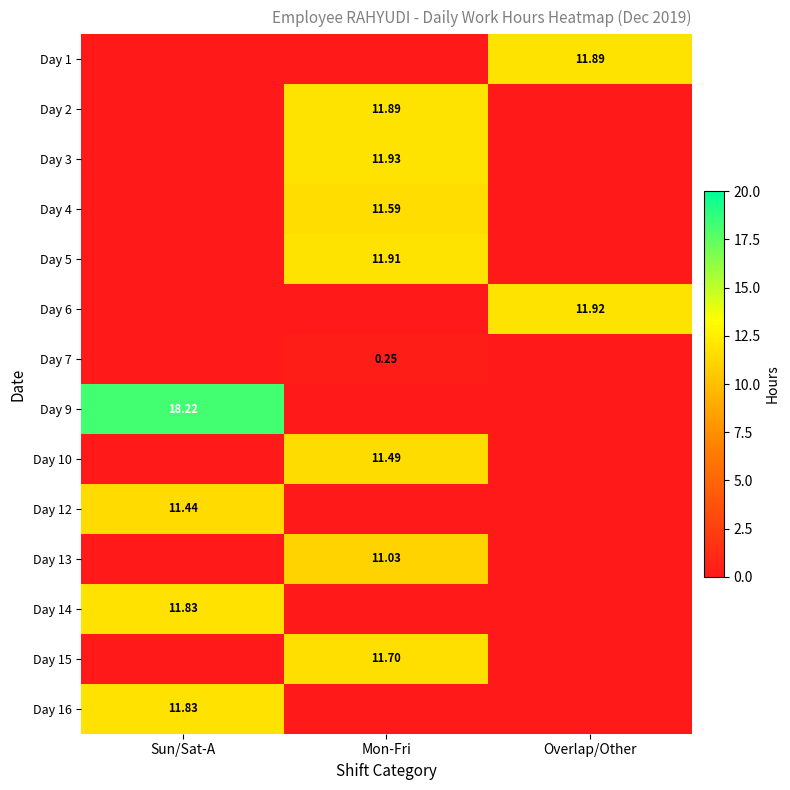

Is the value of Day 3 at Sun/Sat-A greater than the value of Day 1 at Sun/Sat-A?

No